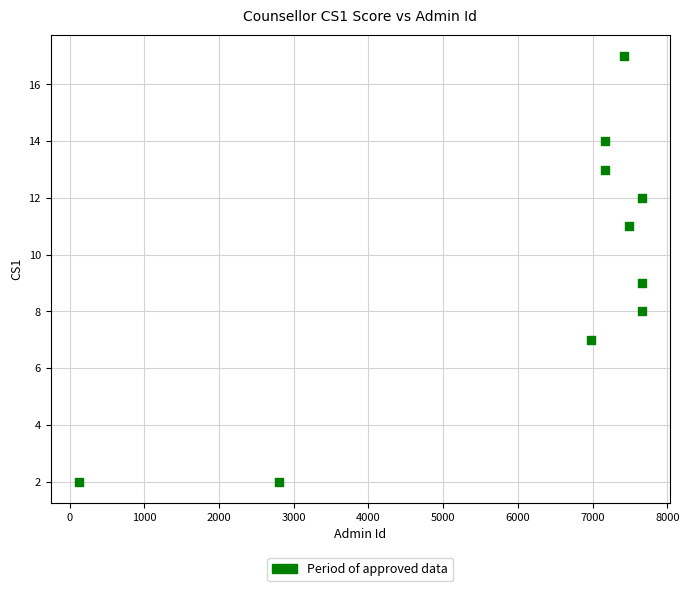

What is the average Y value?

10